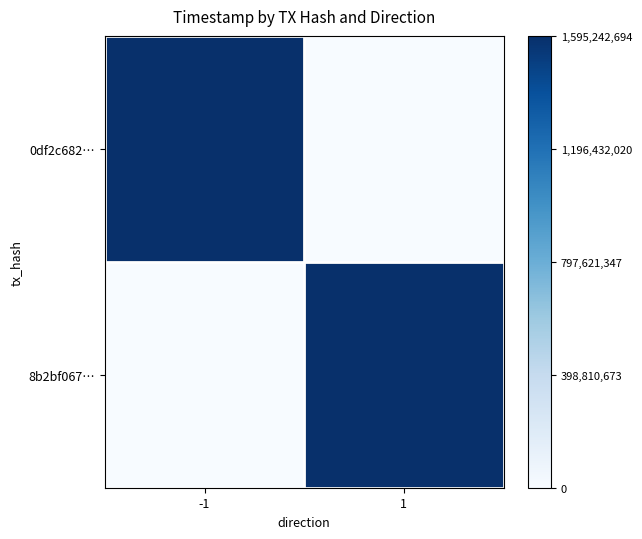

At which category is the sum across all series the highest?

-1